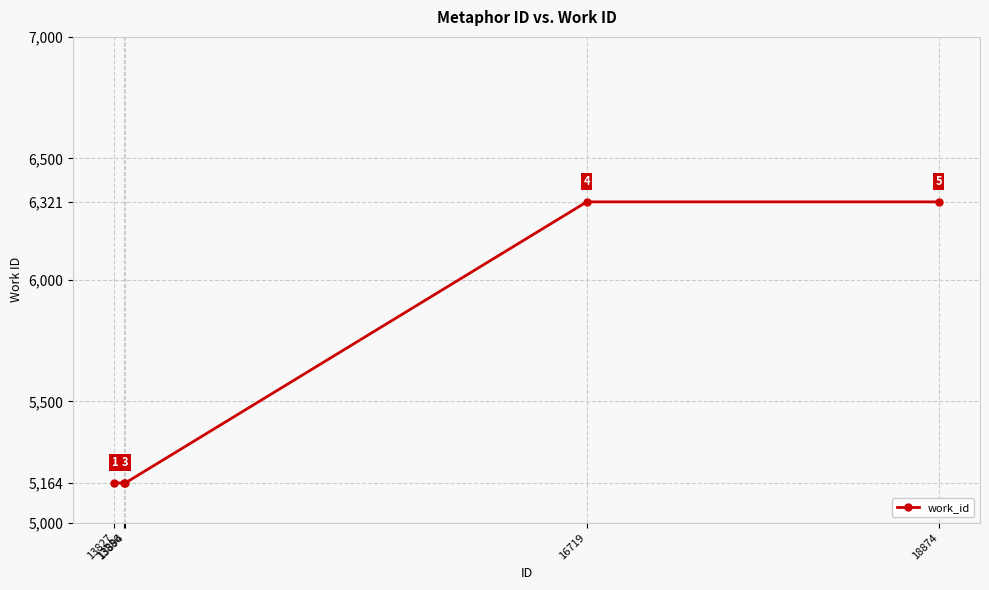

True or false: the data shows 6321 at 16719.

True